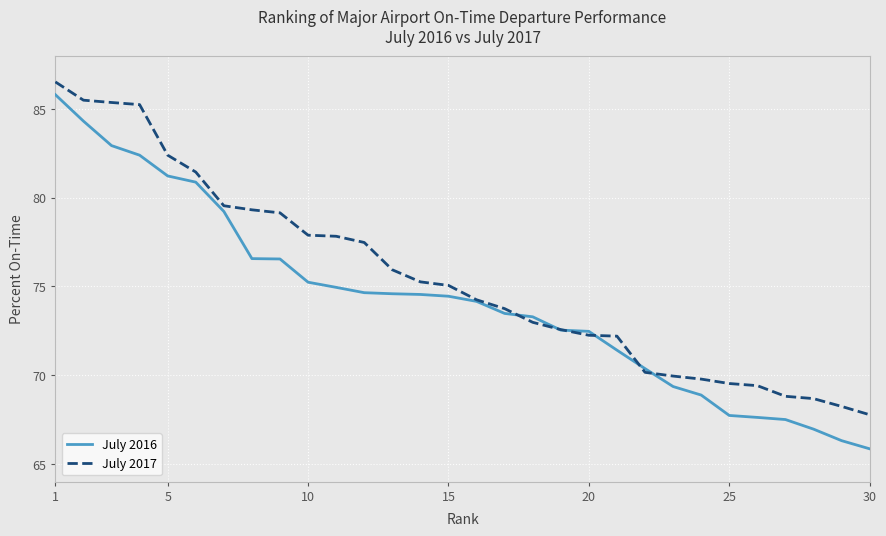

Which series has the widest spread of values?

July 2016